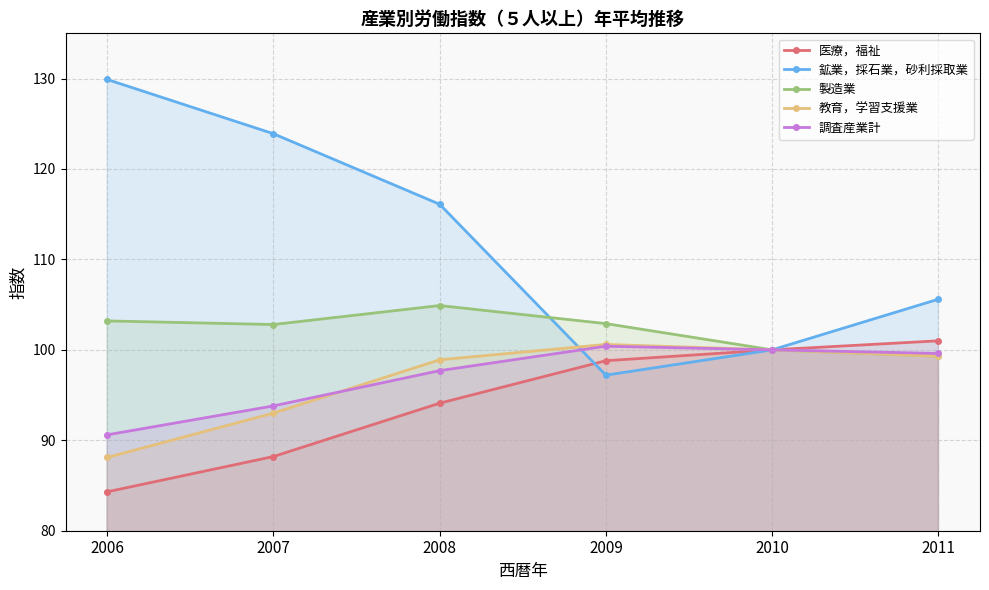

Reading left to right, extract all data points from this chart.

医療，福祉: 2006=84.3	2007=88.2	2008=94.1	2009=98.8	2010=100.0	2011=101.0
鉱業，採石業，砂利採取業: 2006=129.9	2007=123.9	2008=116.1	2009=97.2	2010=100.0	2011=105.6
製造業: 2006=103.2	2007=102.8	2008=104.9	2009=102.9	2010=100.0	2011=99.3
教育，学習支援業: 2006=88.1	2007=93.0	2008=98.9	2009=100.6	2010=100.0	2011=99.3
調査産業計: 2006=90.6	2007=93.8	2008=97.7	2009=100.4	2010=100.0	2011=99.6